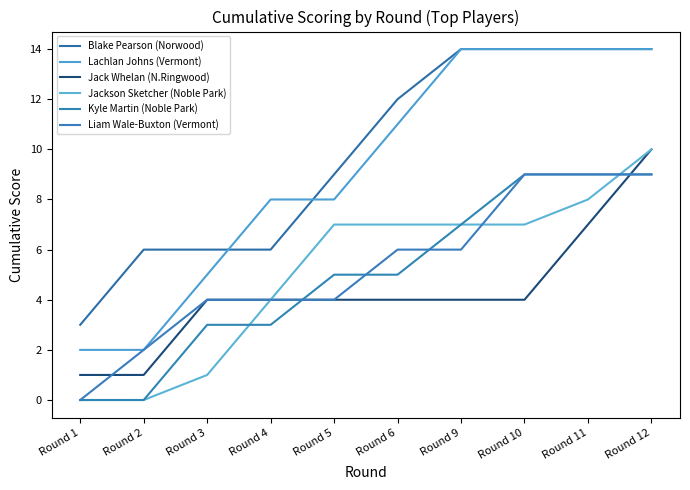

What are all the series names shown in the legend?

Blake Pearson (Norwood), Lachlan Johns (Vermont), Jack Whelan (N.Ringwood), Jackson Sketcher (Noble Park), Kyle Martin (Noble Park), Liam Wale-Buxton (Vermont)